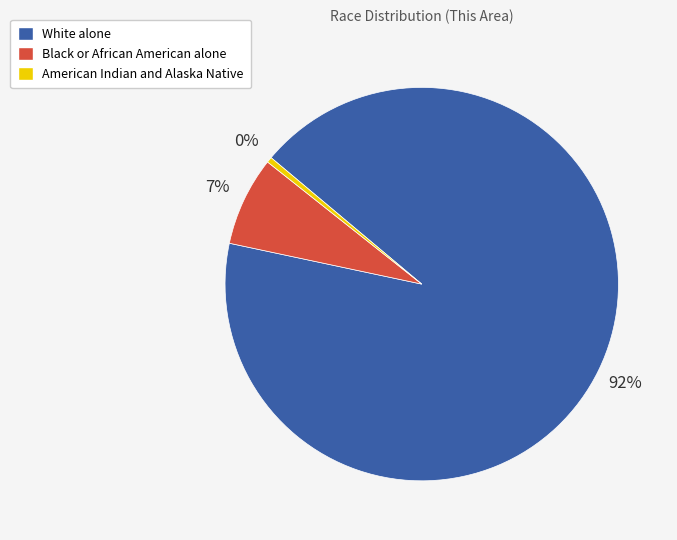

What is the ratio of the value at Black or African American alone to the value at American Indian and Alaska Native?

16.2